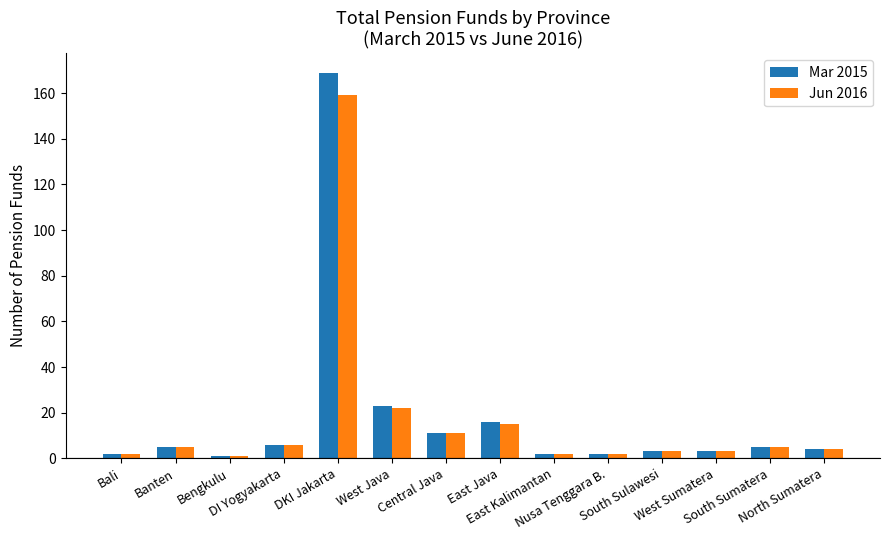

What is the label of the 6th bar from the left?

West Java